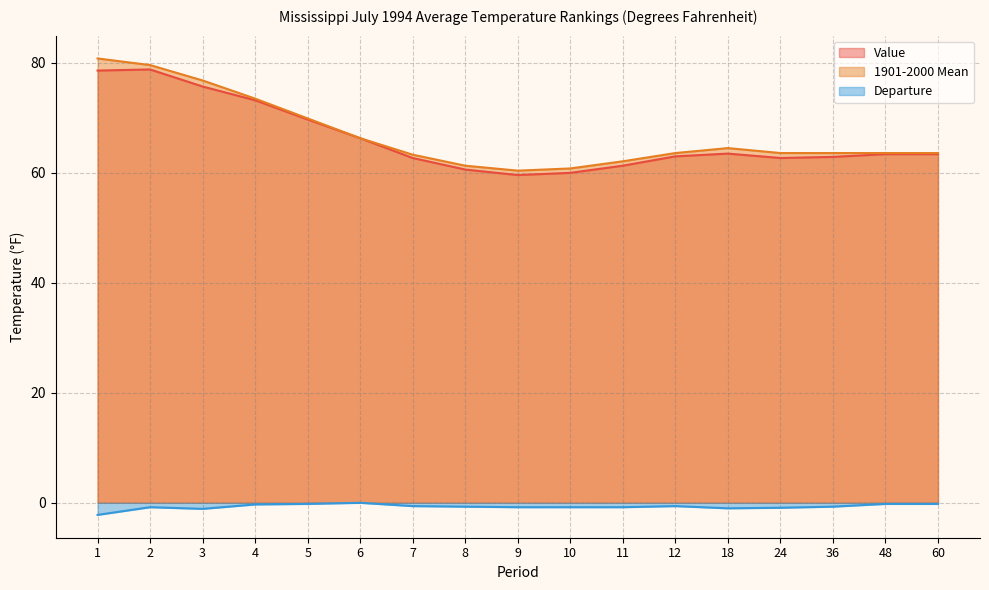

How many data points in Departure are less than 0?

16